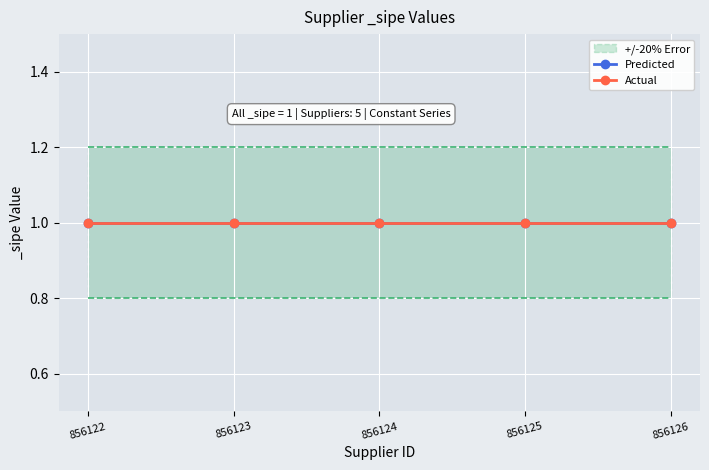

Rank the series at 856124 from lowest to highest value.

lower_bound, Predicted, Actual, upper_bound